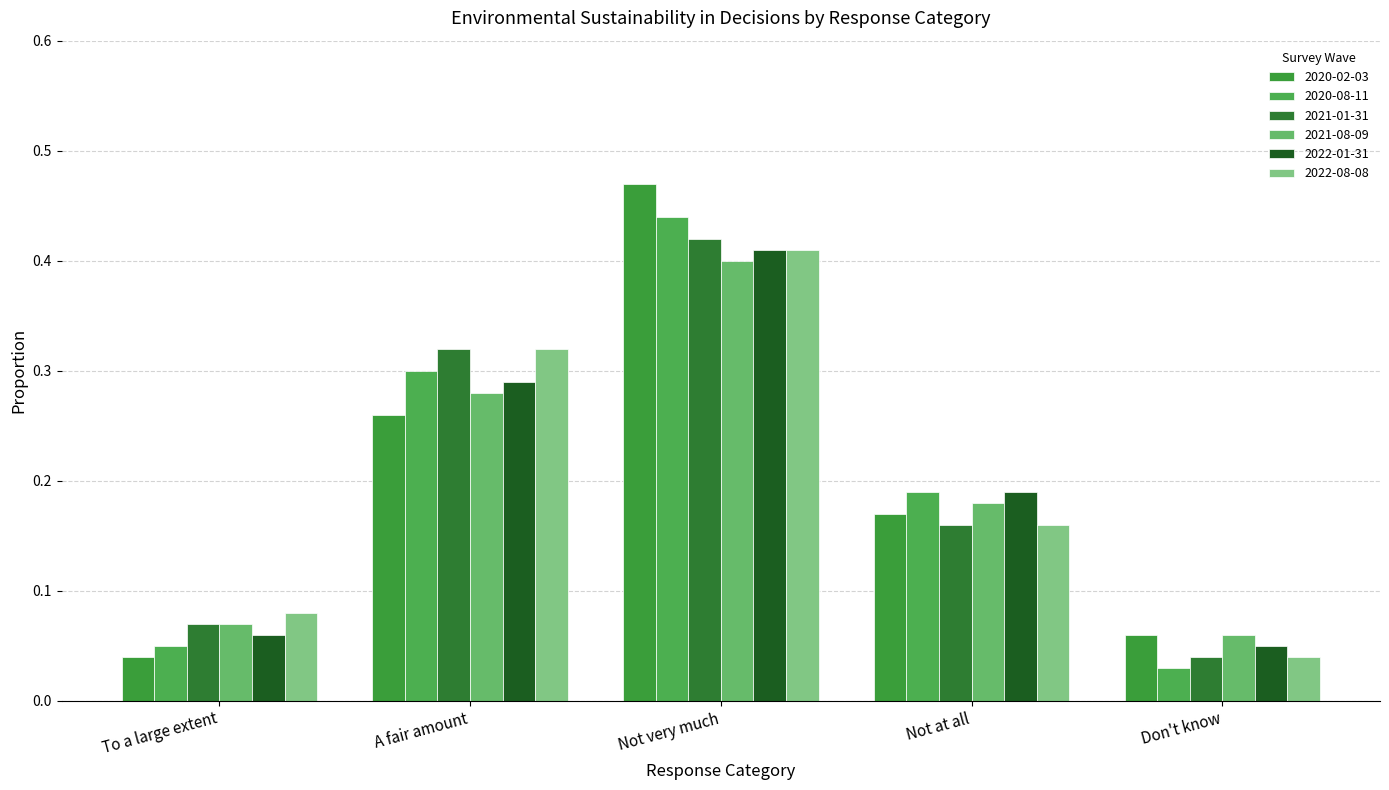

What is the label of the 4th bar from the left?

Not at all